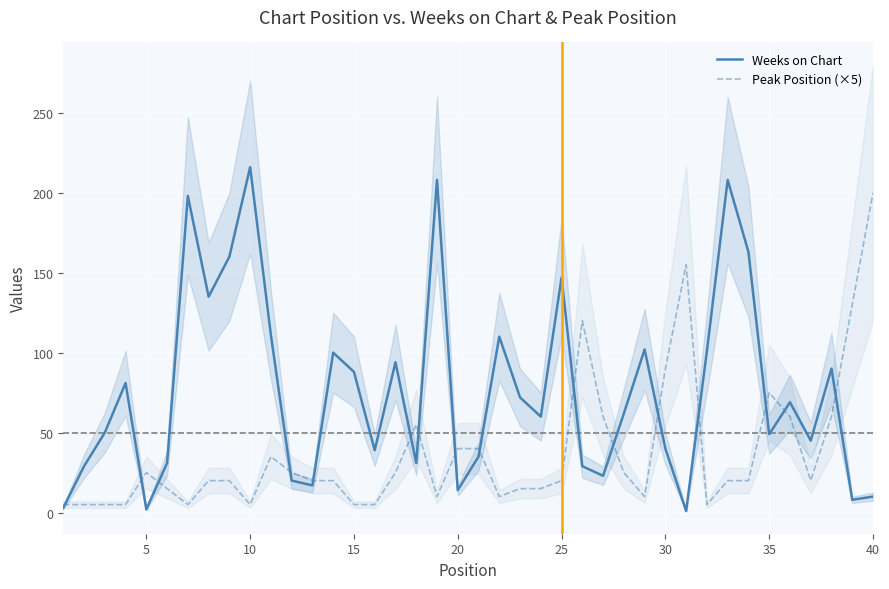

Read the Peak Position (×5) value at 30, to the nearest 50.

100